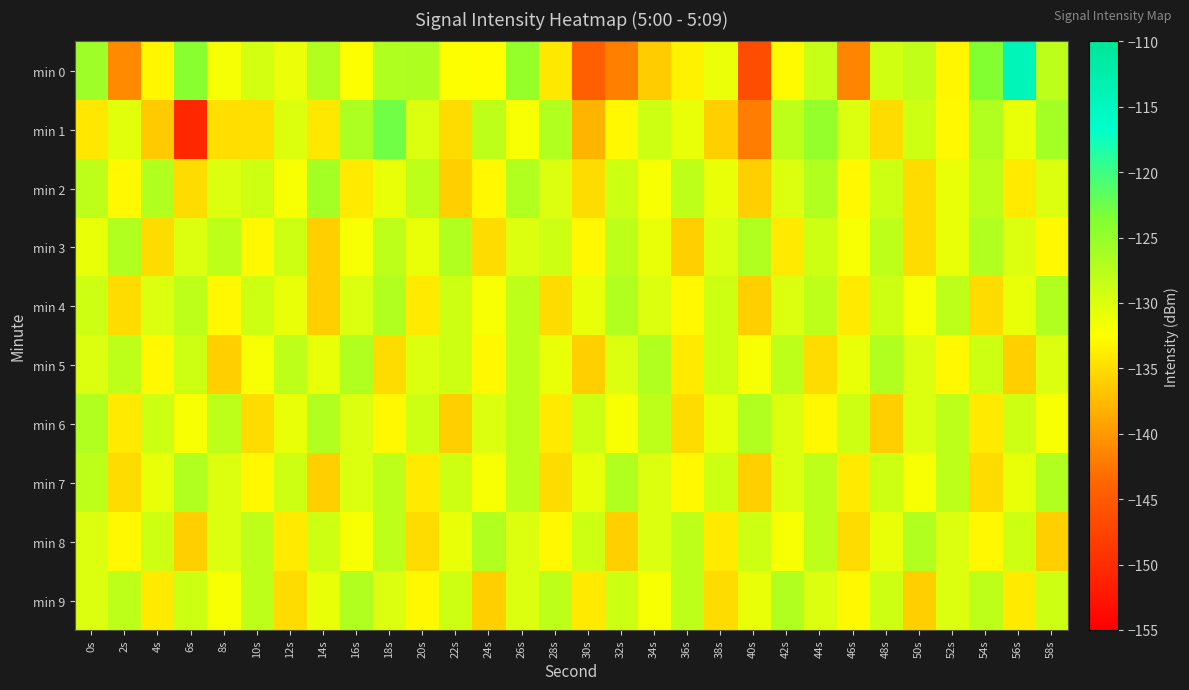

Between 36s and 24s, which is larger?

24s